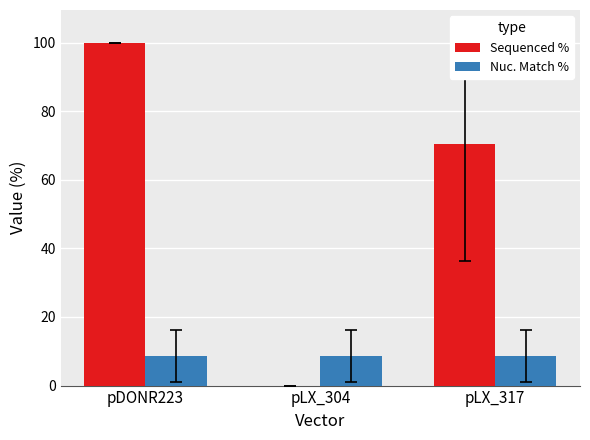

What value does the Nuc. Match % series have at pLX_304?

8.7